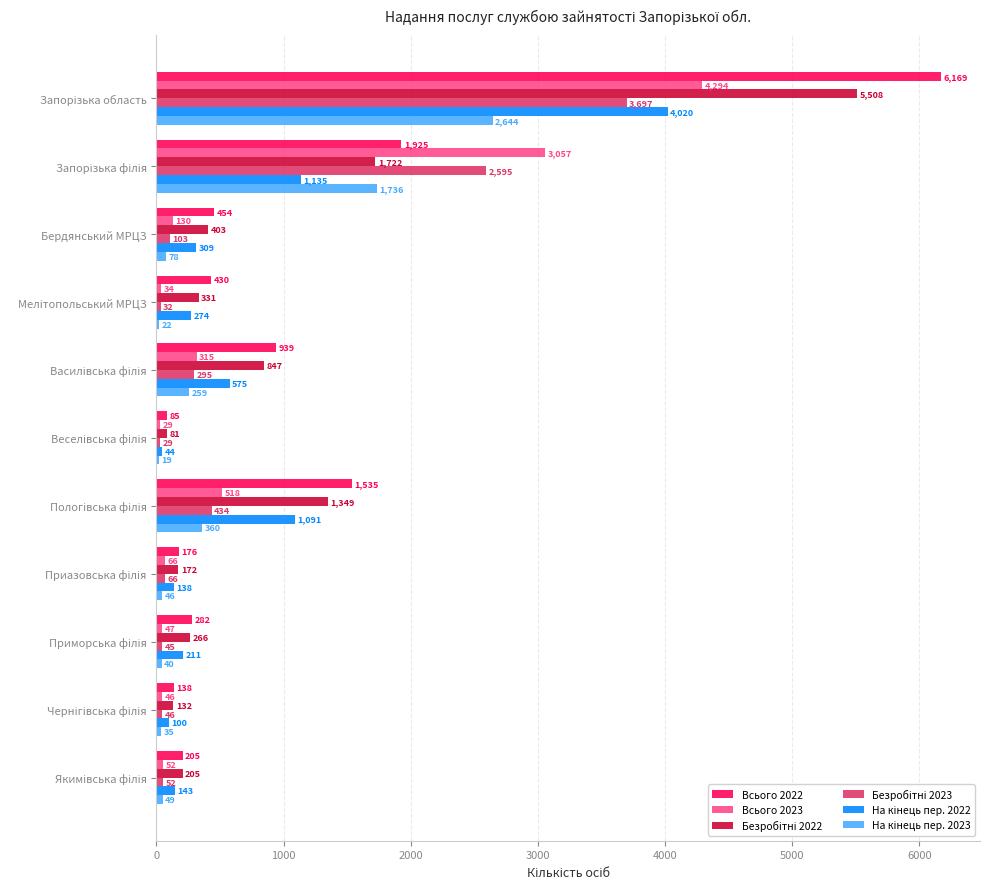

What is the sum of all Всього 2022 values?

12338